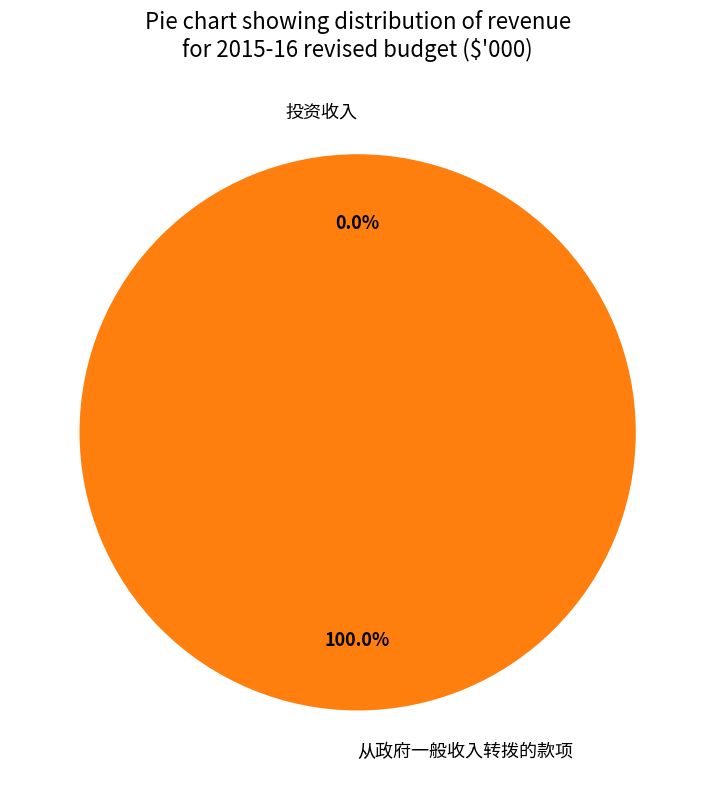

Is the sum of 从政府一般收入转拨的款项 and 投资收入 greater than half?

Yes